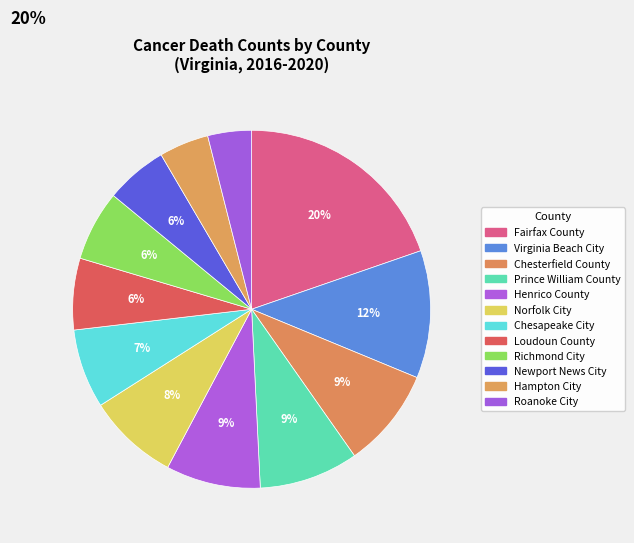

Which category has the smallest portion of the pie?

Roanoke City